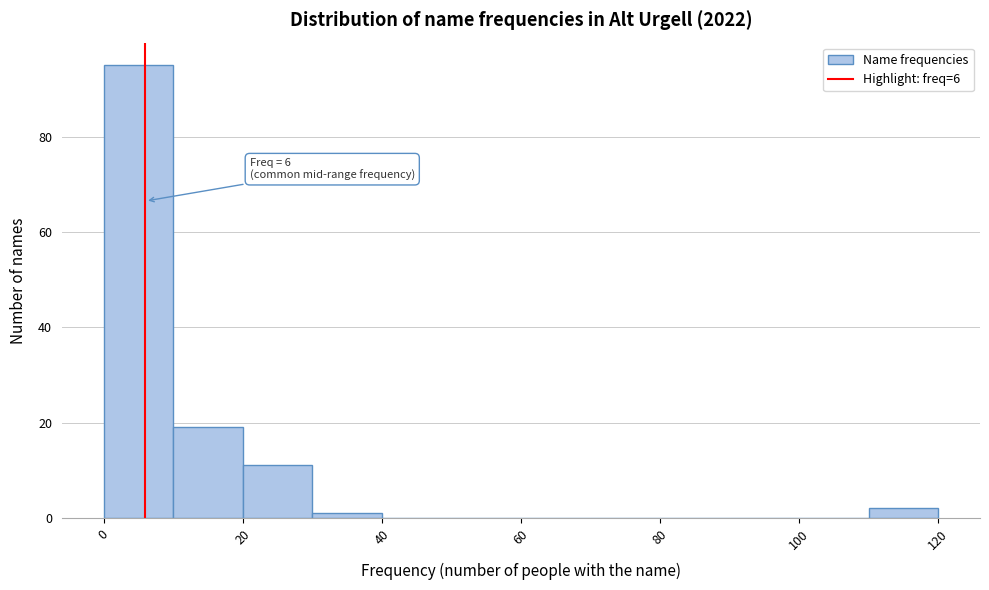

Over which range of the x-axis is the bar tallest?

0 to 10